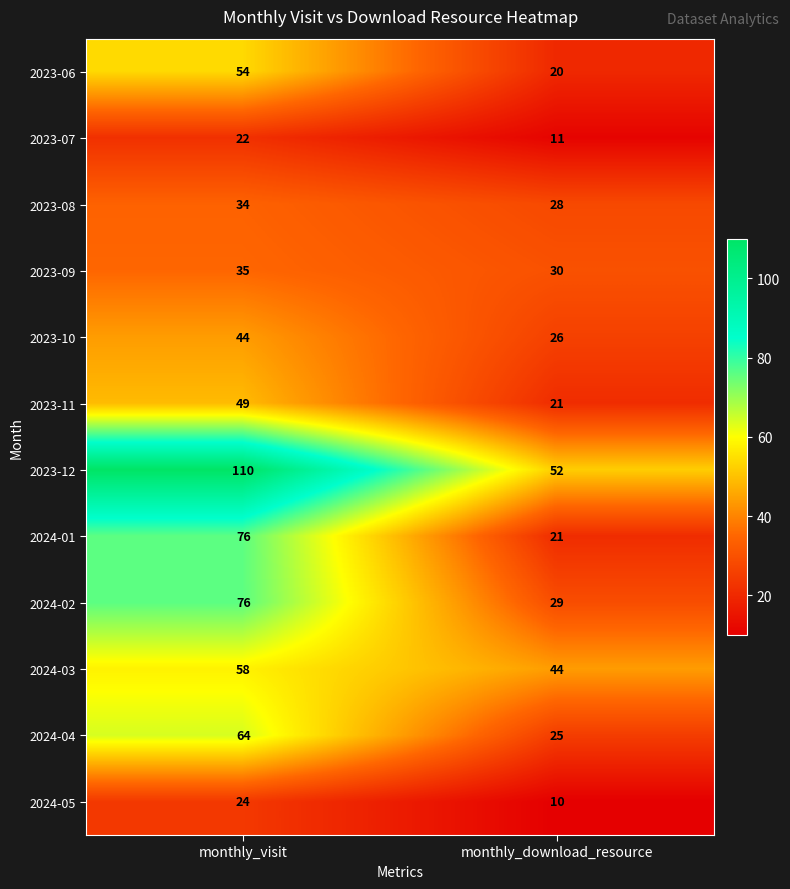

What is the difference between the maximum and minimum values in the 2024-05 series?

14